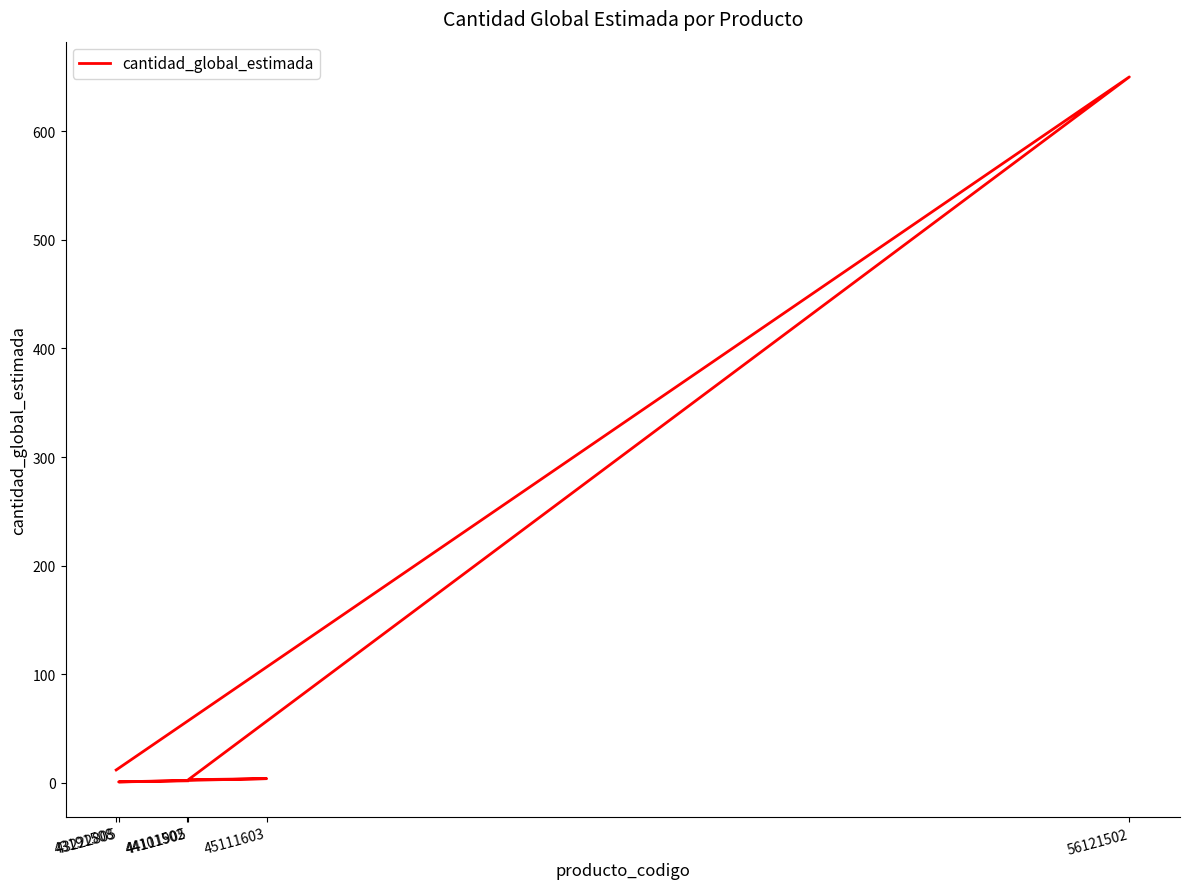

How many points are lower than both their immediate neighbors (excluding endpoints)?

2